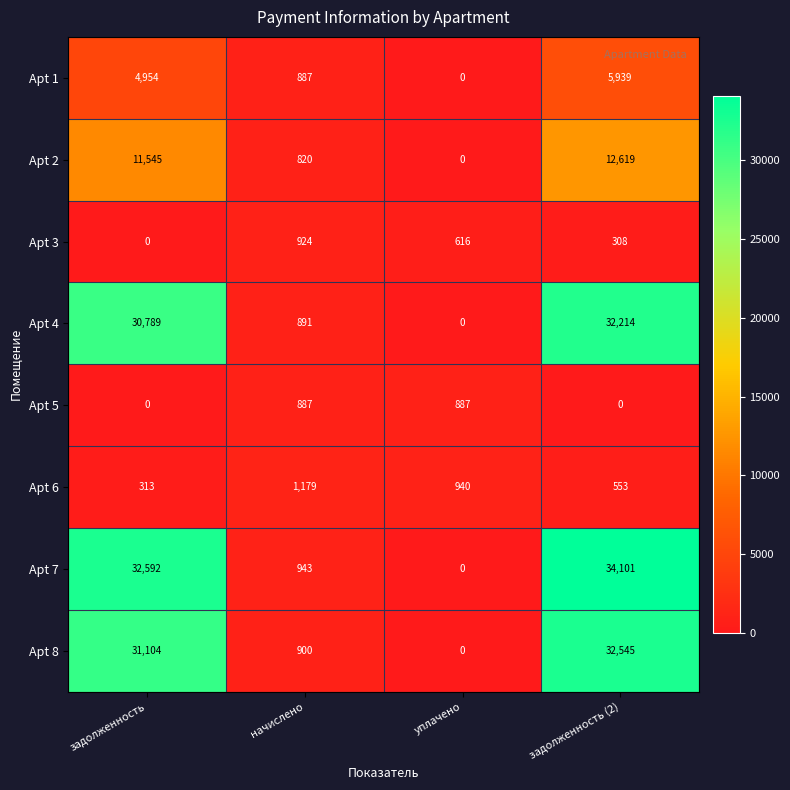

What is the sum of the Apt 6 values at задолженность and уплачено?

1253